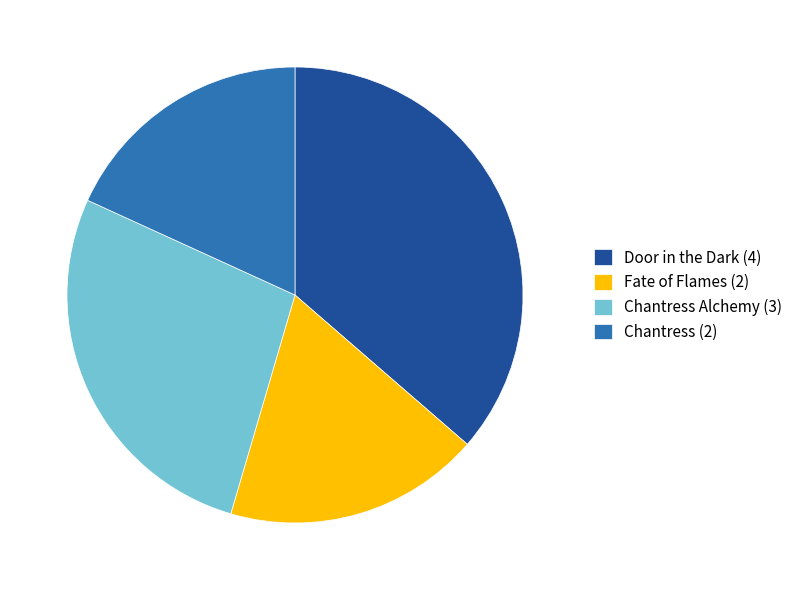

Is the sum of Chantress Alchemy (3) and Fate of Flames (2) greater than half?

No